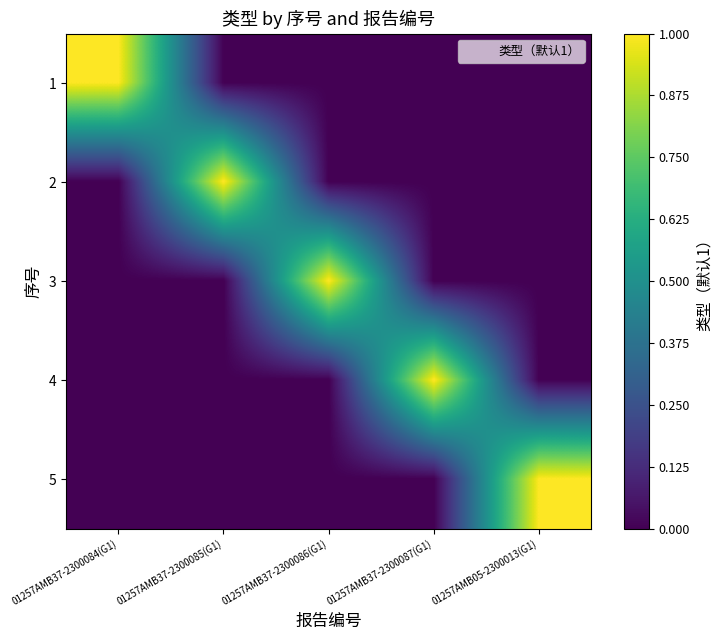

At how many categories does at least one series exceed 0?

5